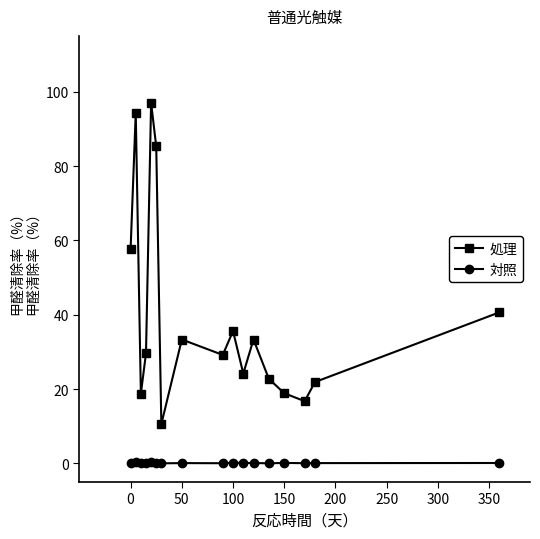

Which series has the largest total across all categories?

処理